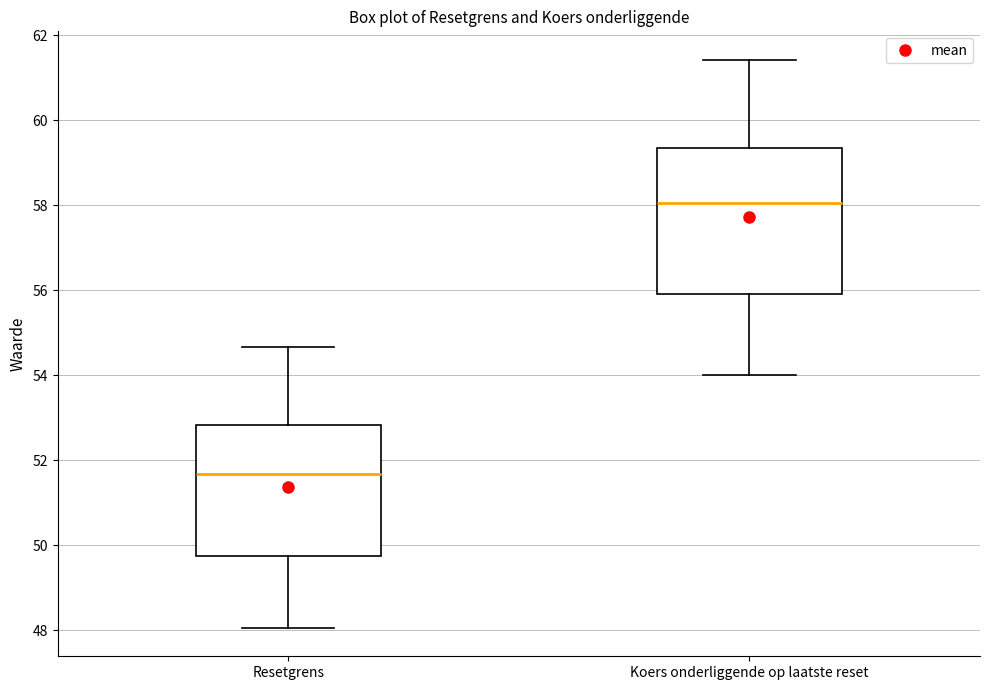

Reading left to right, read every box against the y-axis: the position of its median line, the range the box covers, and the ends of its whiskers. The values are not printed on the chart, so give them approximately, as read against the axis.

Resetgrens: median 51.6, box 49.8 to 52.8, whiskers 48.0 to 54.6
Koers onderliggende op laatste reset: median 58.0, box 56.0 to 59.4, whiskers 54.0 to 61.4